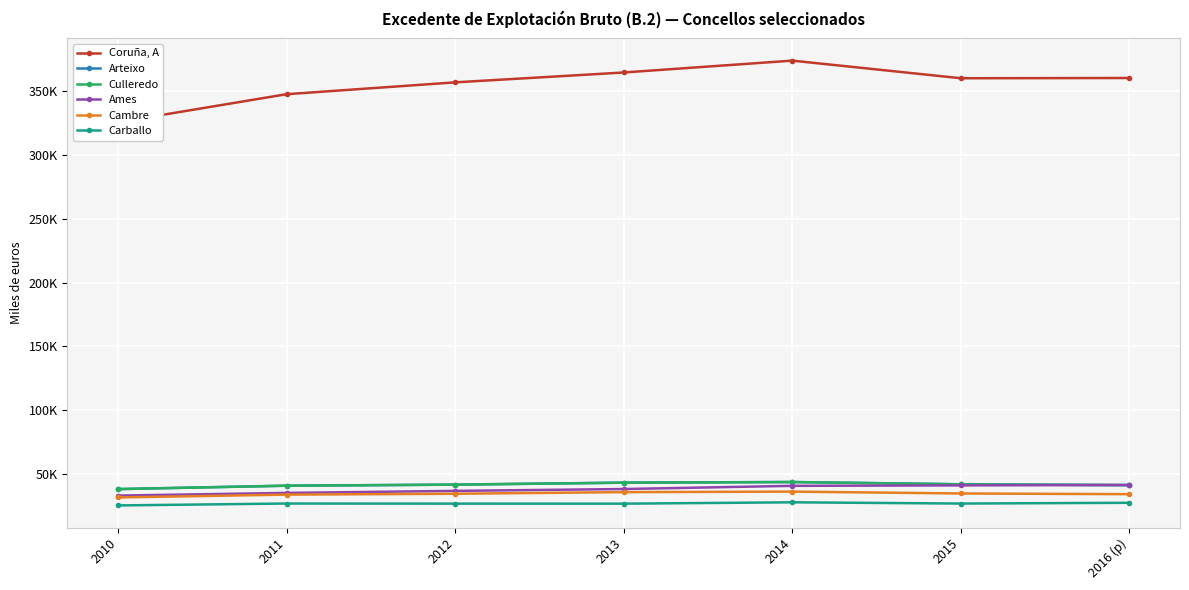

Which label corresponds to the largest value in the chart?

2014